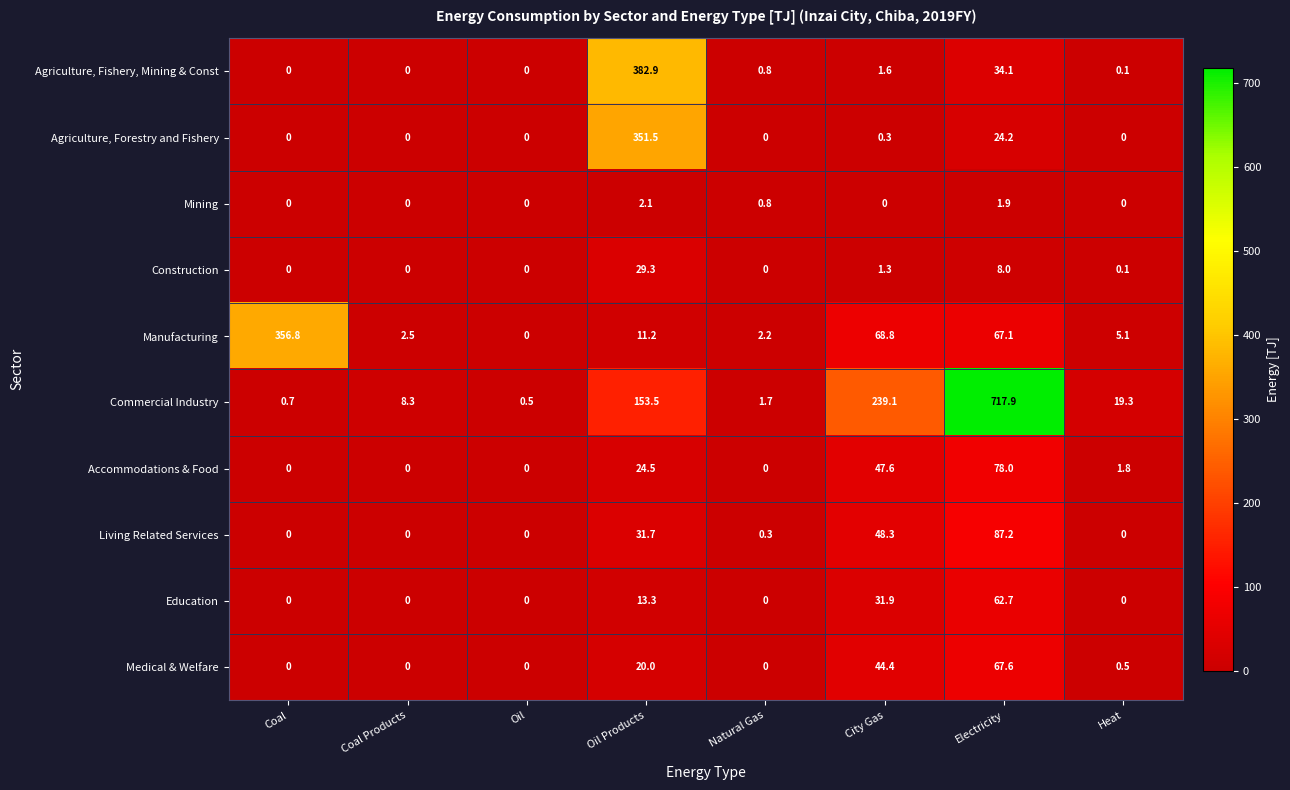

What is the average value of the Commercial Industry series?

142.6